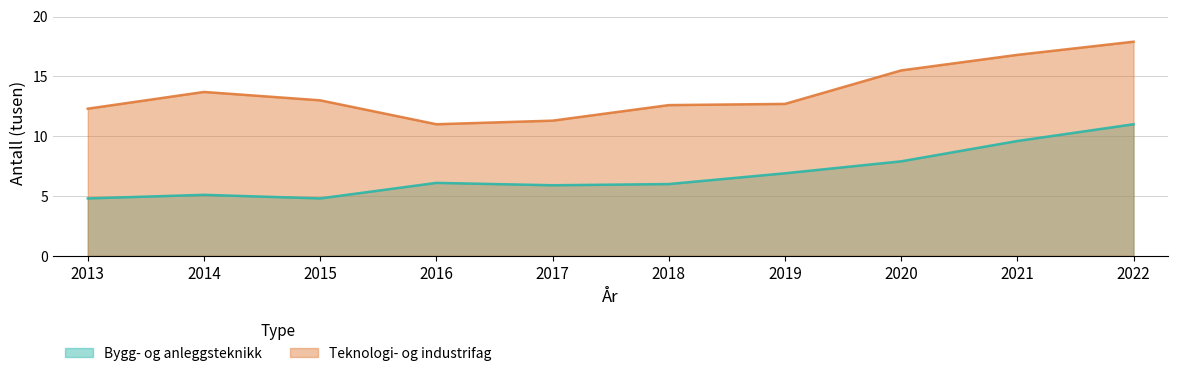

How many lines are shown in the chart?

2